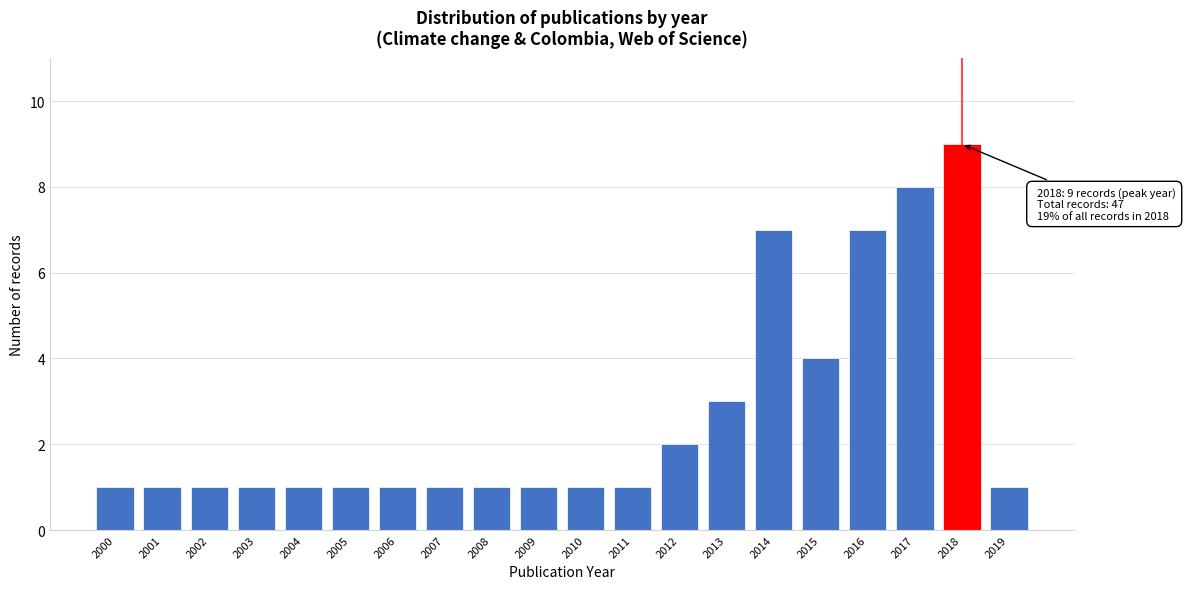

Reading left to right, extract all data points from this chart.

2000=1	2001=1	2002=1	2003=1	2004=1	2005=1	2006=1	2007=1	2008=1	2009=1	2010=1	2011=1	2012=2	2013=3	2014=7	2015=4	2016=7	2017=8	2018=9	2019=1